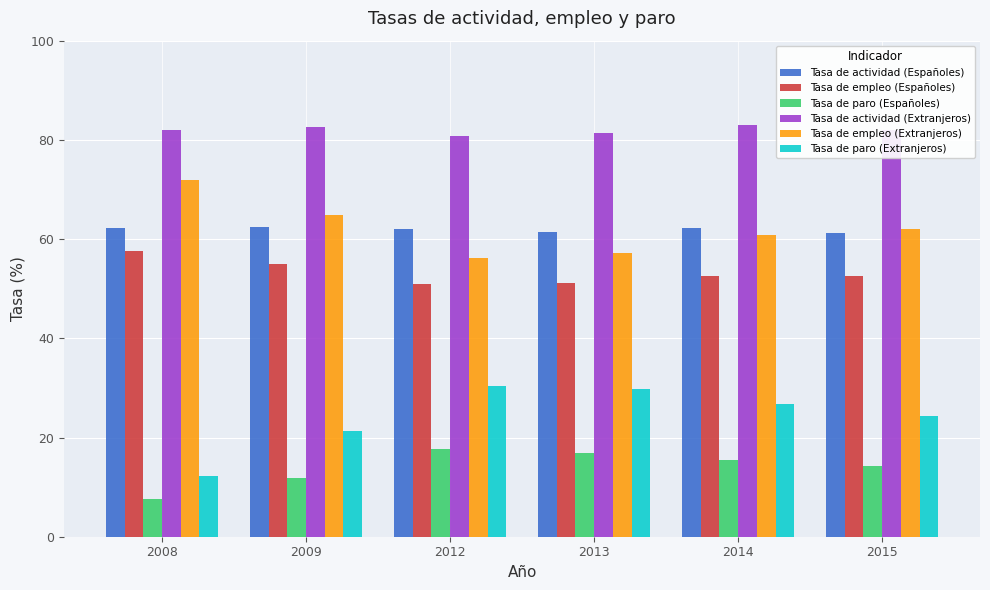

At which category does the chart reach its minimum across all series?

2008